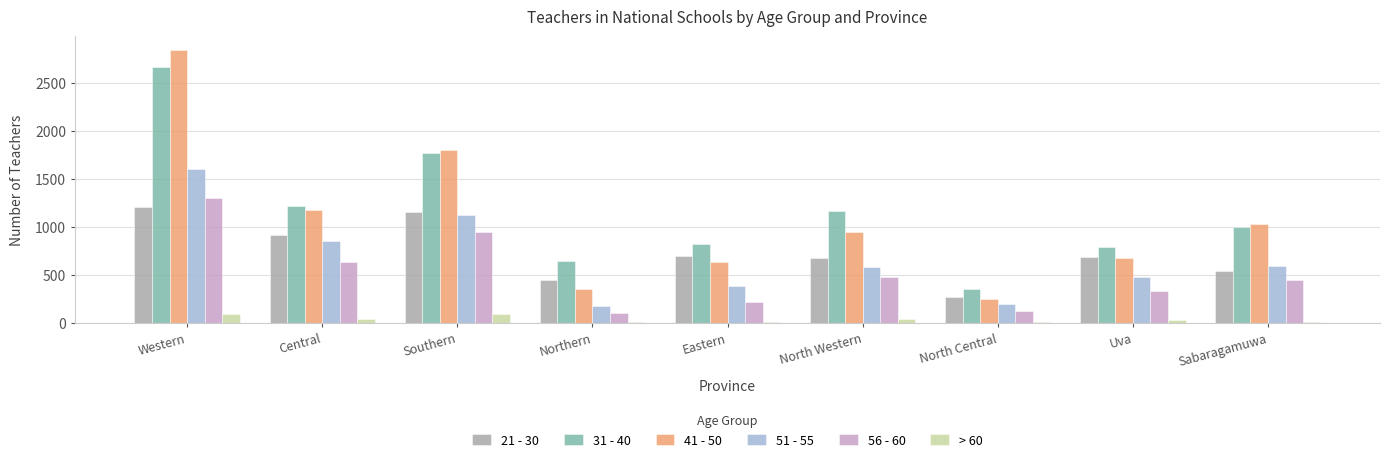

What is the difference between the highest and lowest values at Uva?

766